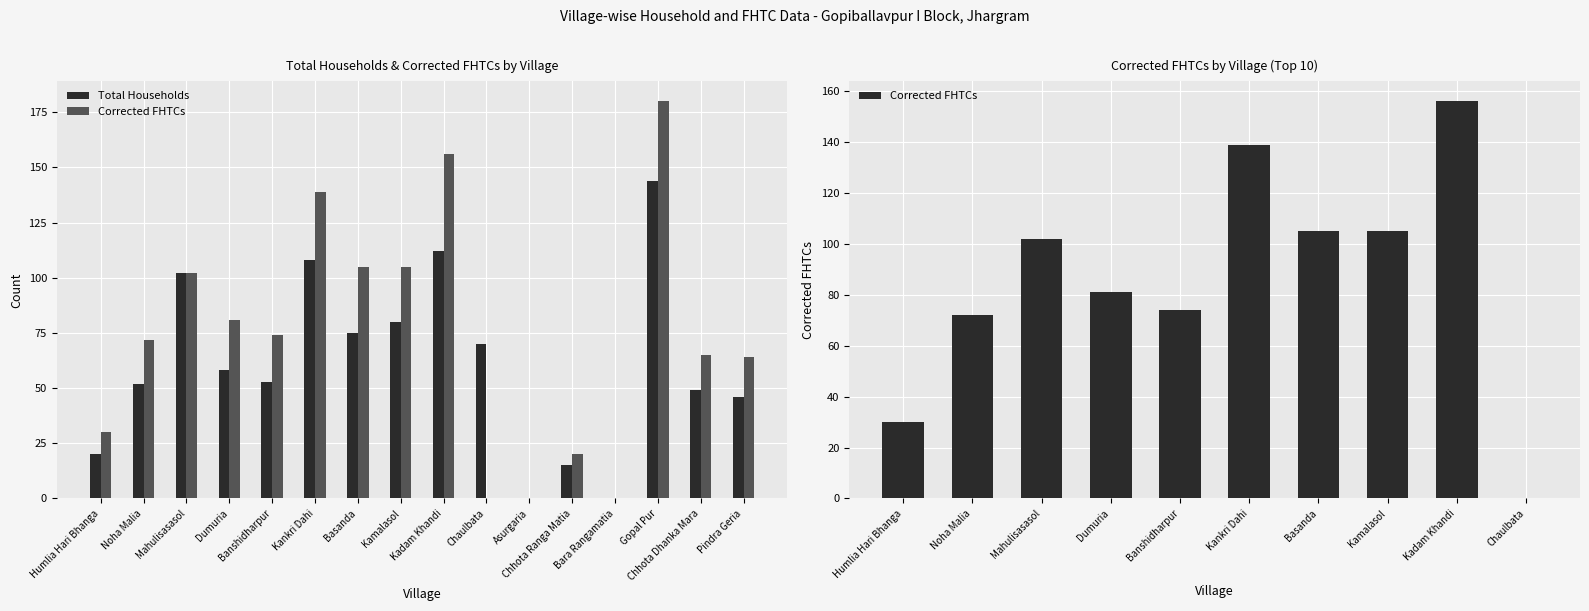

Which series has the widest spread of values?

Corrected FHTCs